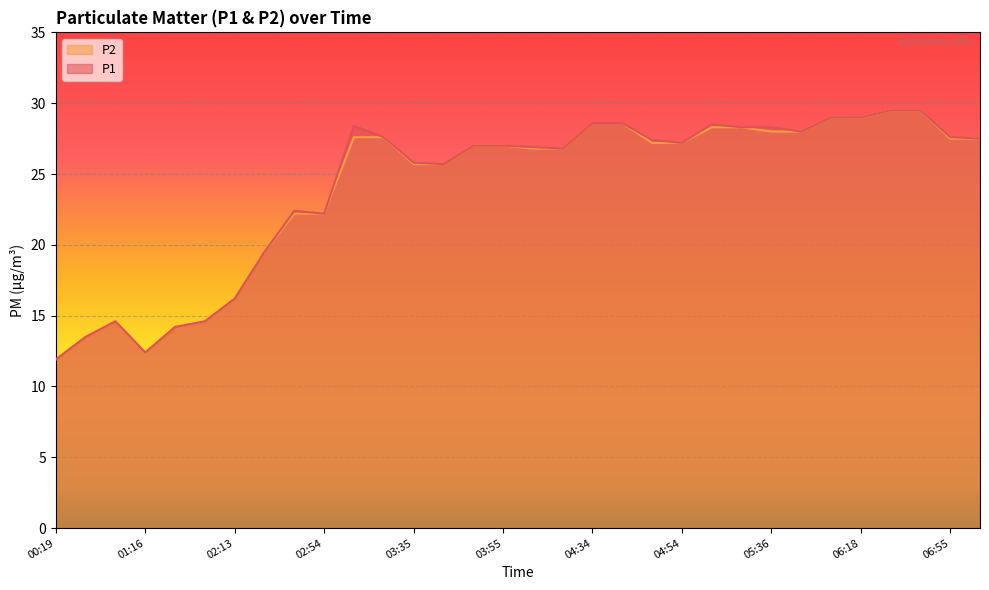

Which has a higher value, 05:36 or 06:37?

06:37